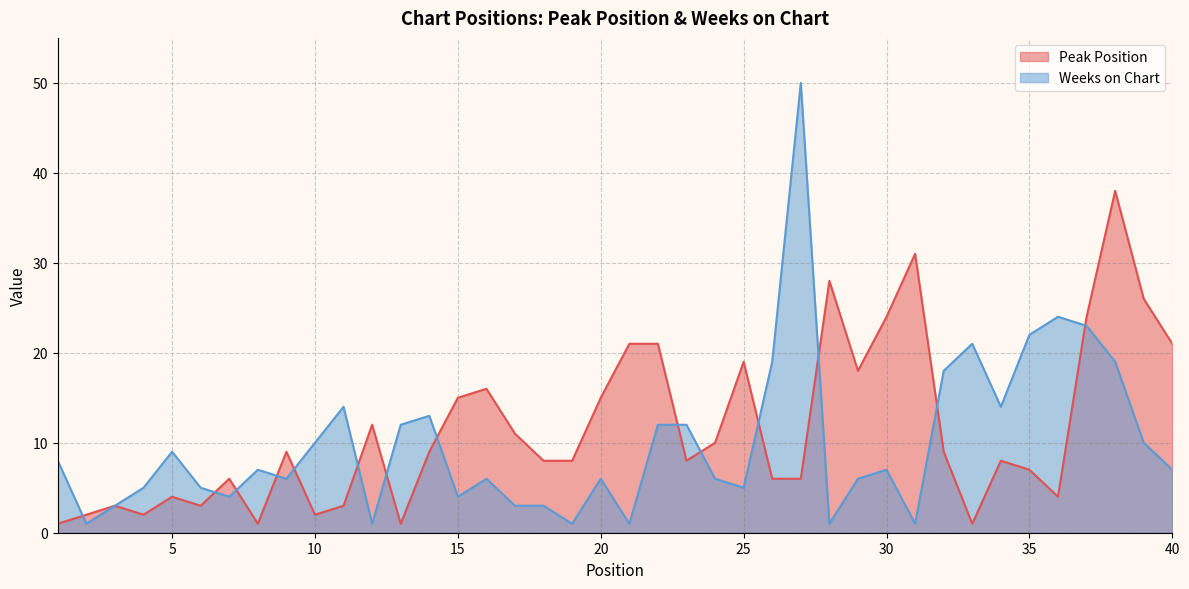

Where does the Weeks on Chart series first go above 7?

1